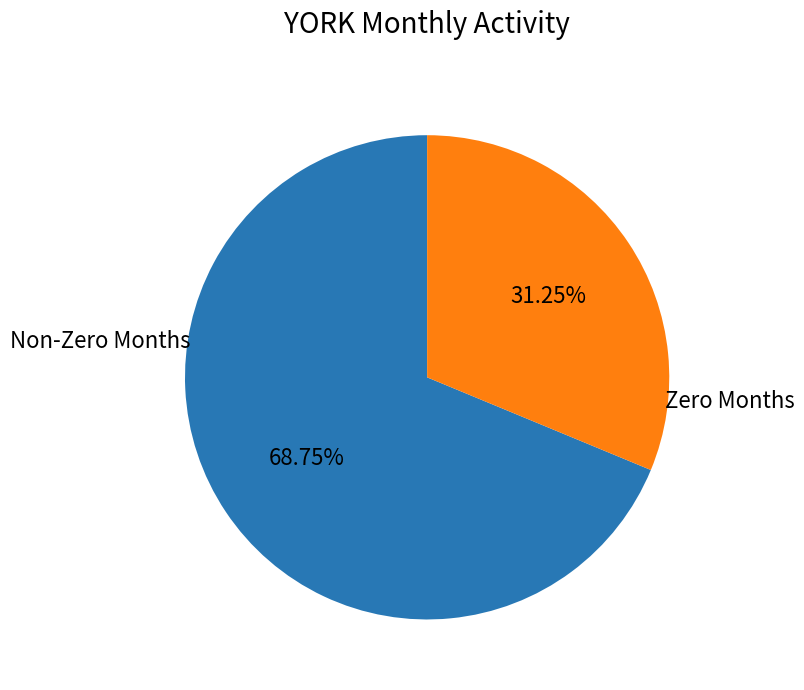

Is there a majority slice in this chart?

Yes